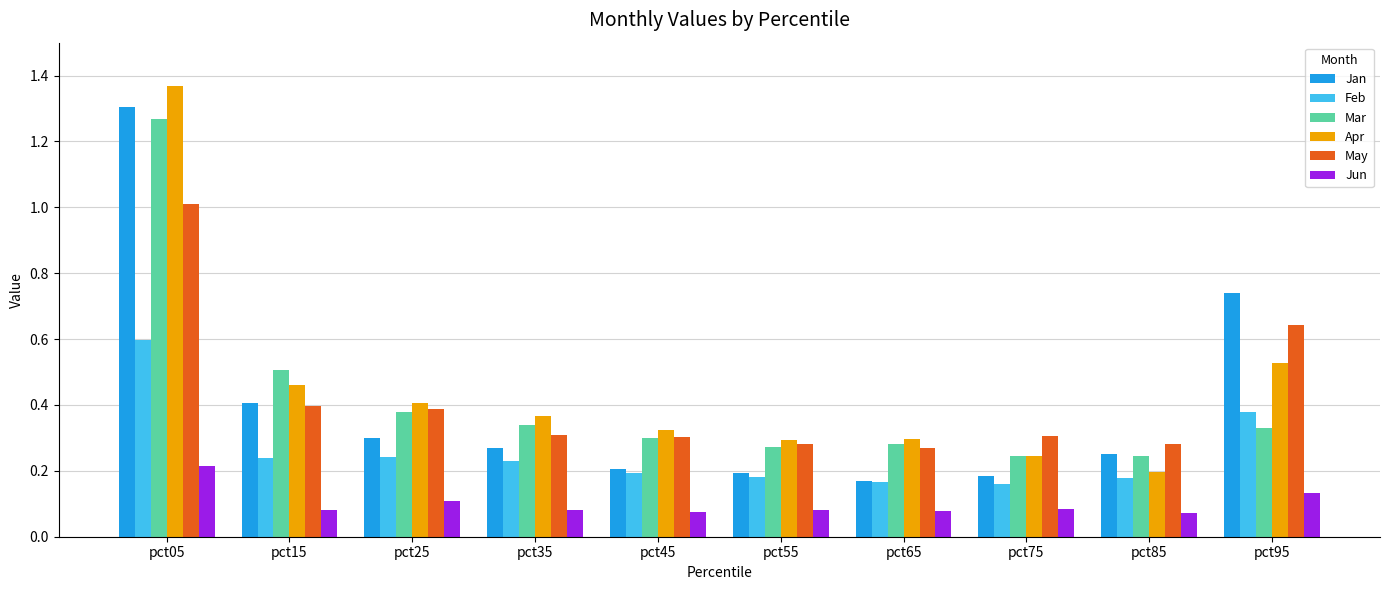

What is the sum of all May values?

4.2